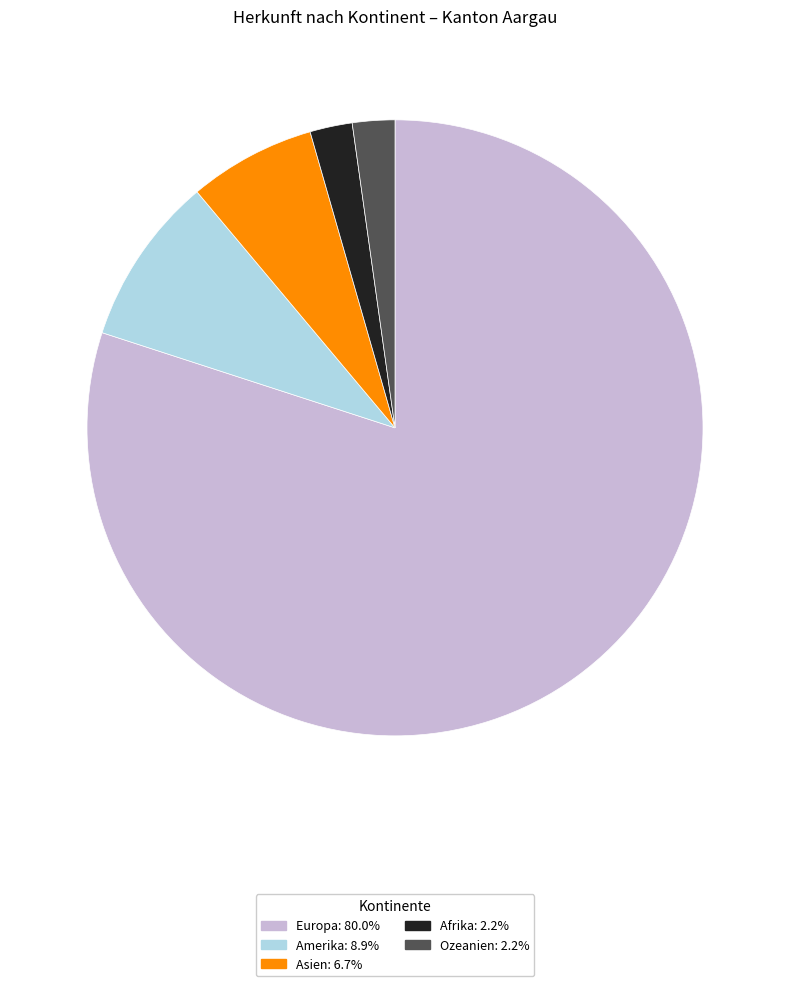

How many slices are in this pie chart?

5